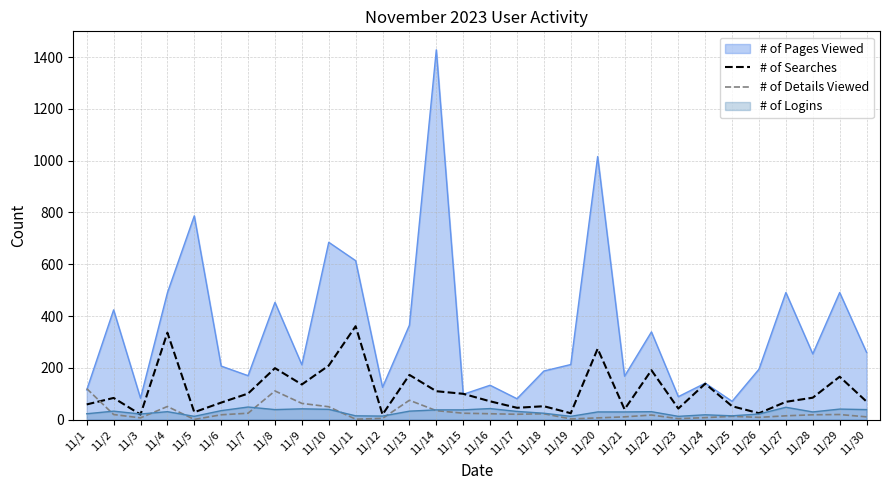

How many lines are shown in the chart?

4